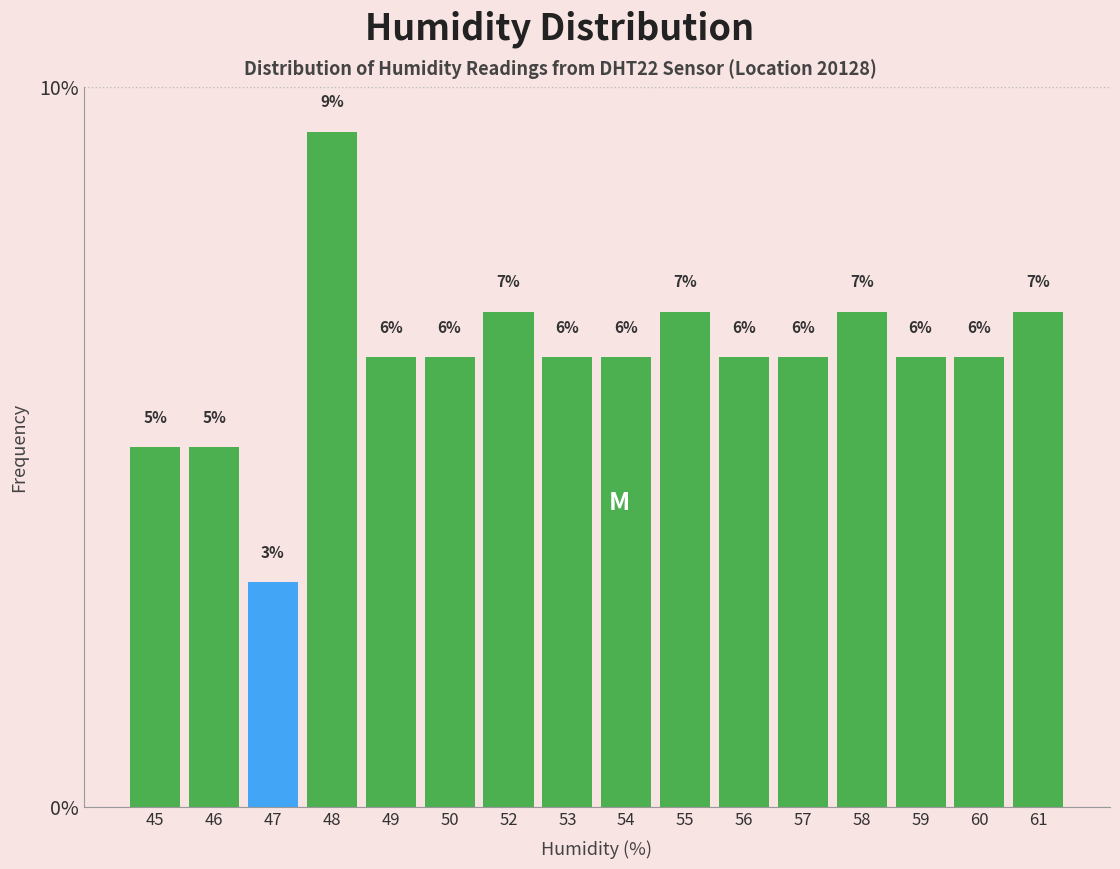

How many bars are there in total?

16